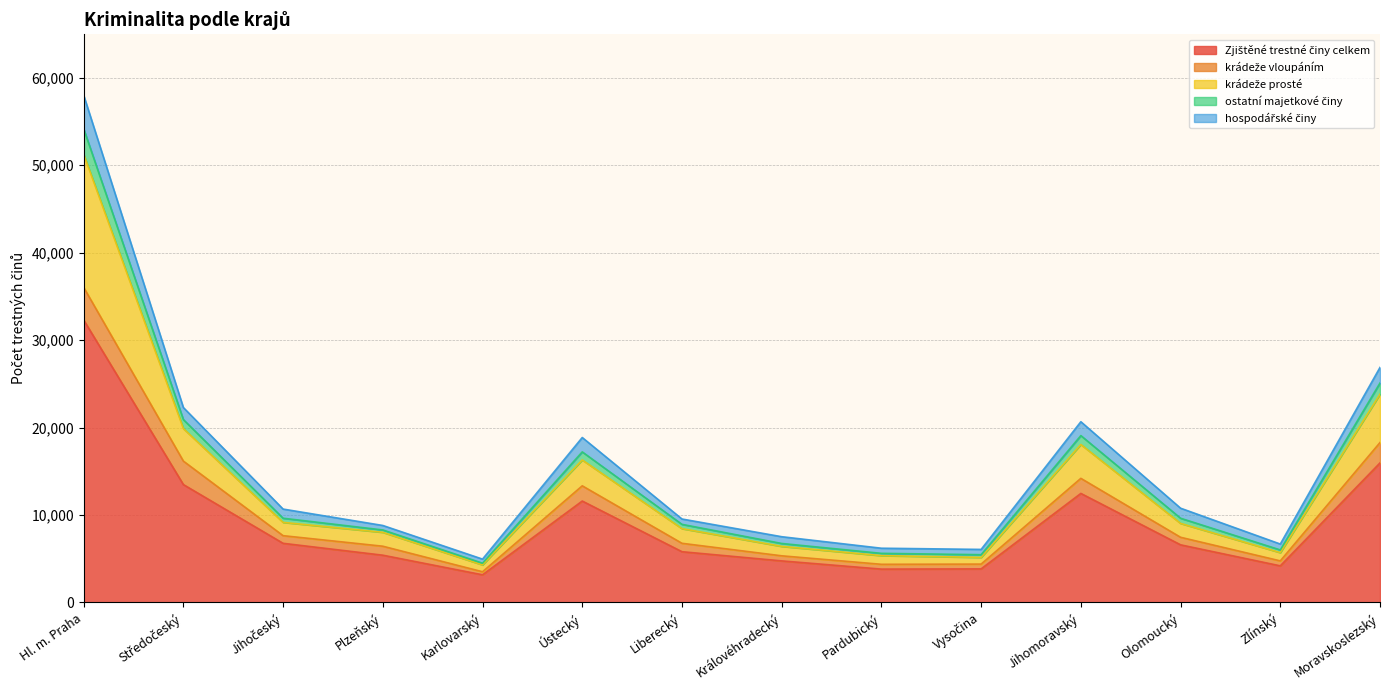

At which category is the sum across all series the highest?

Hl. m. Praha